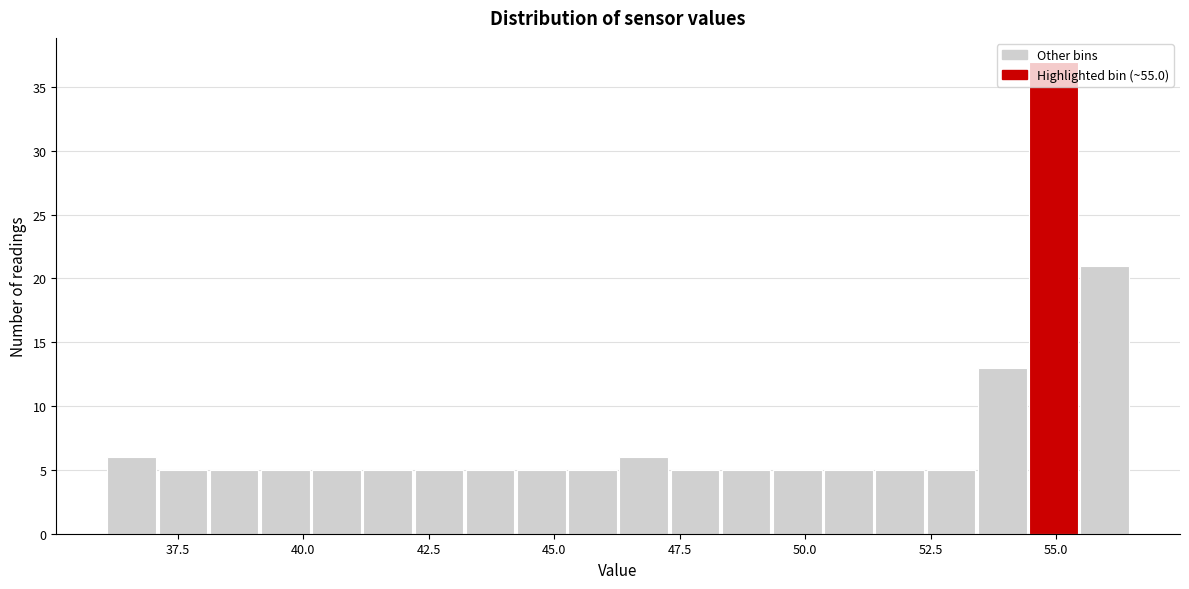

Around what value on the x-axis is the tallest bar? Give the approximate position of its centre, as read against the axis.

55.0